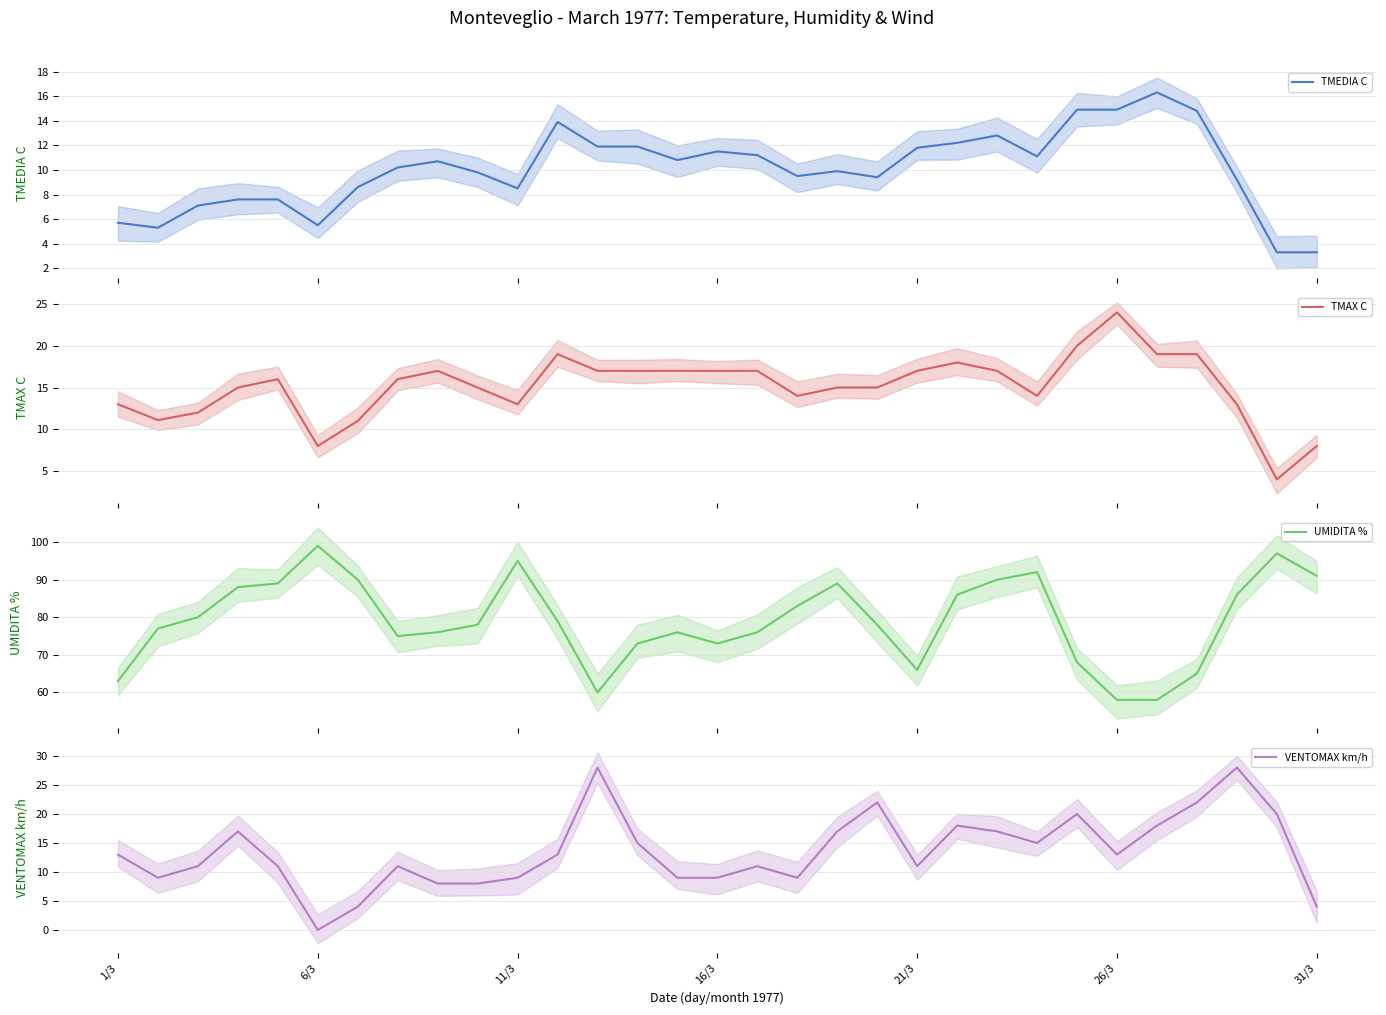

Which category has the lowest value in the VENTOMAX km/h series?

6/3